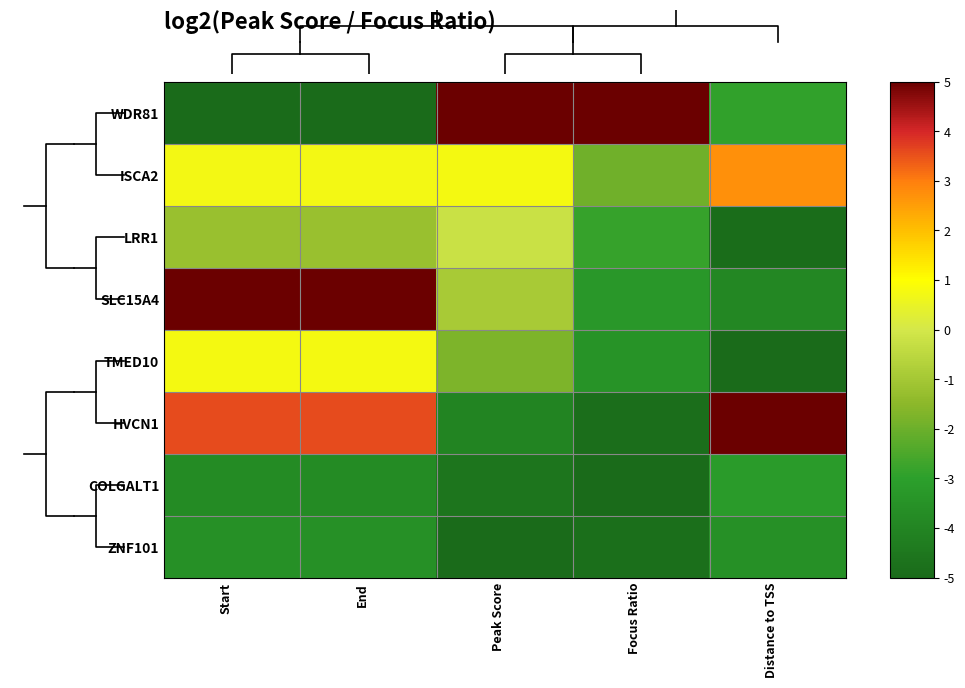

Reading left to right, list all the values displayed in this chart.

WDR81: Start=-5.0	End=-5.0	Peak Score=5.0	Focus Ratio=5.0	Distance to TSS=-2.9
ISCA2: Start=0.7	End=0.7	Peak Score=0.8	Focus Ratio=-1.9	Distance to TSS=2.7
LRR1: Start=-1.2	End=-1.2	Peak Score=-0.2	Focus Ratio=-2.8	Distance to TSS=-4.9
SLC15A4: Start=5.0	End=5.0	Peak Score=-0.9	Focus Ratio=-3.3	Distance to TSS=-3.9
TMED10: Start=0.8	End=0.8	Peak Score=-1.8	Focus Ratio=-3.5	Distance to TSS=-5.0
HVCN1: Start=3.6	End=3.6	Peak Score=-4.0	Focus Ratio=-4.9	Distance to TSS=5.0
COLGALT1: Start=-3.8	End=-3.8	Peak Score=-4.6	Focus Ratio=-5.0	Distance to TSS=-3.2
ZNF101: Start=-3.6	End=-3.6	Peak Score=-5.0	Focus Ratio=-4.8	Distance to TSS=-3.6